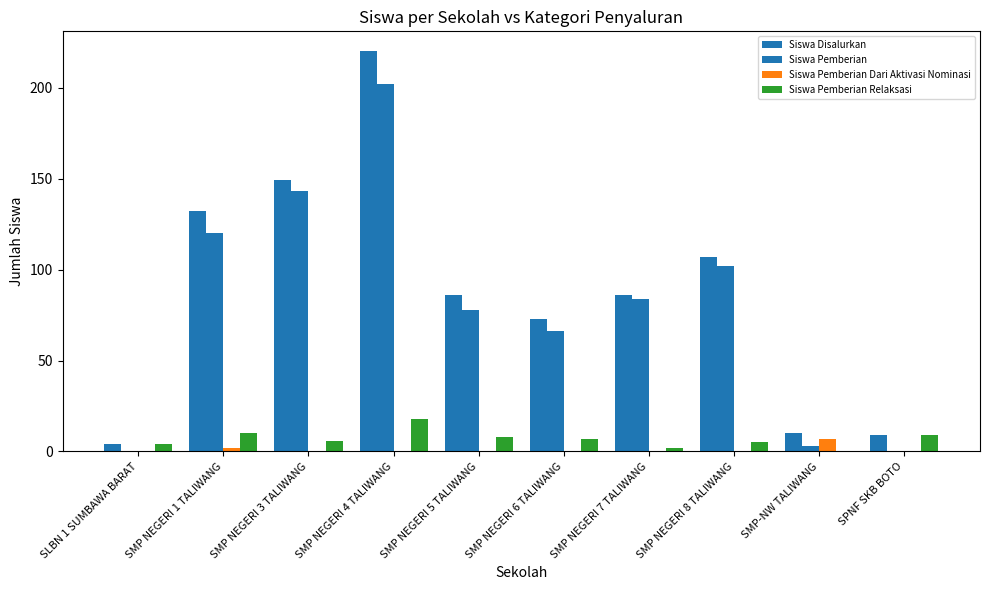

Count the number of categories in the chart.

10